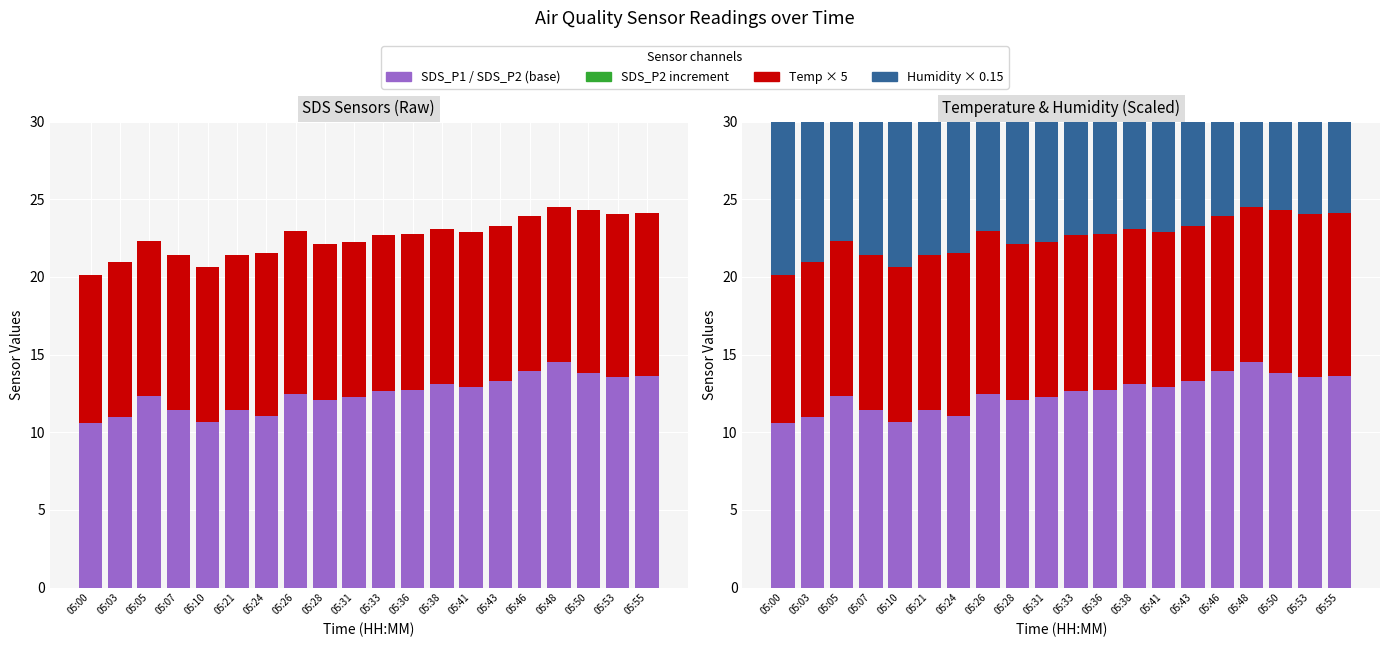

Reading right to left, extract all data points from this chart.

SDS_P1: 05:55=15.8	05:53=15.2	05:50=15.4	05:48=16.1	05:46=16.8	05:43=14.8	05:41=14.3	05:38=14.6	05:36=14.2	05:33=14.1	05:31=13.7	05:28=13.7	05:26=13.8	05:24=12.2	05:21=13.0	05:10=11.7	05:07=12.7	05:05=15.6	05:03=12.2	05:00=11.8
SDS_P2 increment: 05:55=-2.2	05:53=-1.6	05:50=-1.6	05:48=-1.6	05:46=-2.9	05:43=-1.5	05:41=-1.4	05:38=-1.5	05:36=-1.5	05:33=-1.4	05:31=-1.4	05:28=-1.6	05:26=-1.4	05:24=-1.2	05:21=-1.6	05:10=-1.1	05:07=-1.3	05:05=-3.3	05:03=-1.2	05:00=-1.2
Temp (x5): 05:55=10.5	05:53=10.5	05:50=10.5	05:48=10.0	05:46=10.0	05:43=10.0	05:41=10.0	05:38=10.0	05:36=10.0	05:33=10.0	05:31=10.0	05:28=10.0	05:26=10.5	05:24=10.5	05:21=10.0	05:10=10.0	05:07=10.0	05:05=10.0	05:03=10.0	05:00=9.5
SDS_P2: 05:55=13.6	05:53=13.6	05:50=13.8	05:48=14.5	05:46=13.9	05:43=13.3	05:41=12.9	05:38=13.1	05:36=12.7	05:33=12.7	05:31=12.3	05:28=12.1	05:26=12.5	05:24=11.0	05:21=11.4	05:10=10.6	05:07=11.4	05:05=12.3	05:03=11.0	05:00=10.6
Humidity (x0.15): 05:55=15.0	05:53=15.0	05:50=15.0	05:48=15.0	05:46=15.0	05:43=15.0	05:41=15.0	05:38=15.0	05:36=15.0	05:33=15.0	05:31=15.0	05:28=15.0	05:26=15.0	05:24=15.0	05:21=15.0	05:10=15.0	05:07=15.0	05:05=15.0	05:03=15.0	05:00=15.0